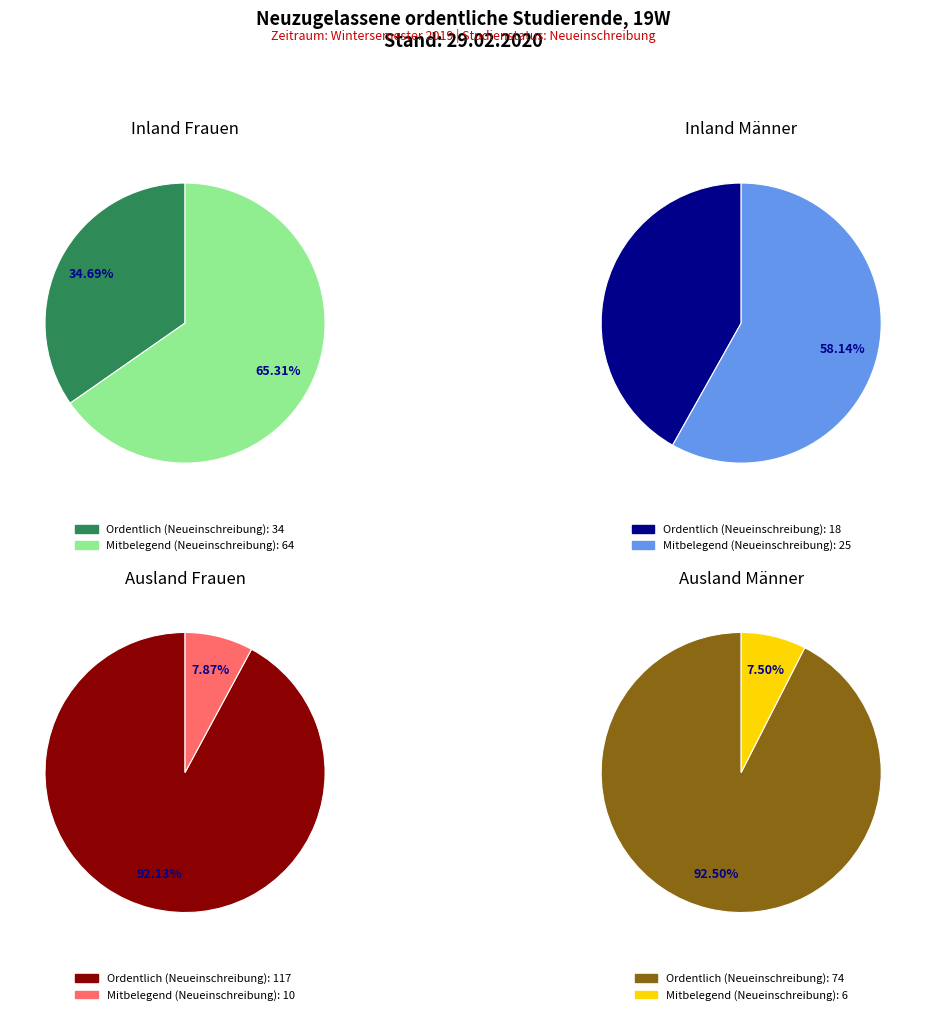

What is the total percentage of Ordentlich (Neueinschreibung) and Mitbelegend (Neueinschreibung)?

100.0%